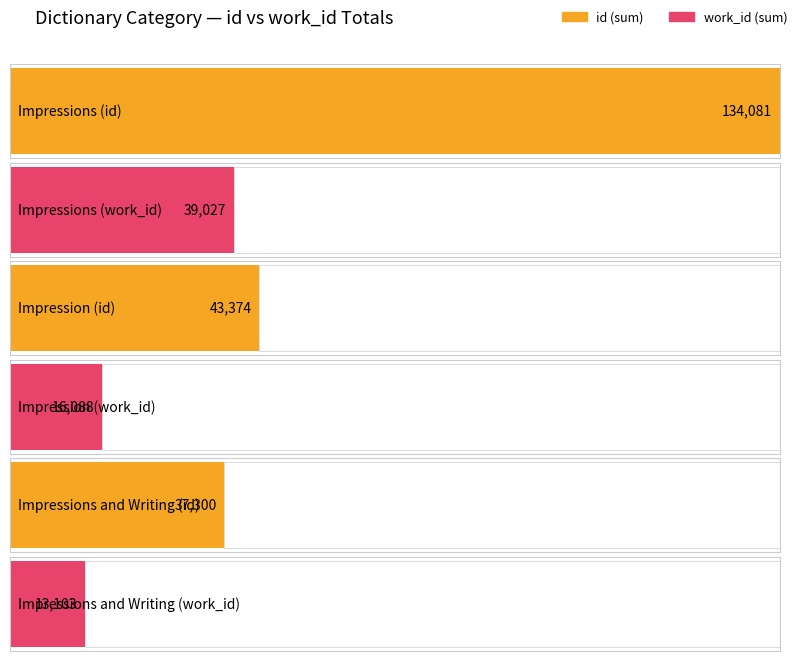

Where does the id series first go above 14551?

Impressions